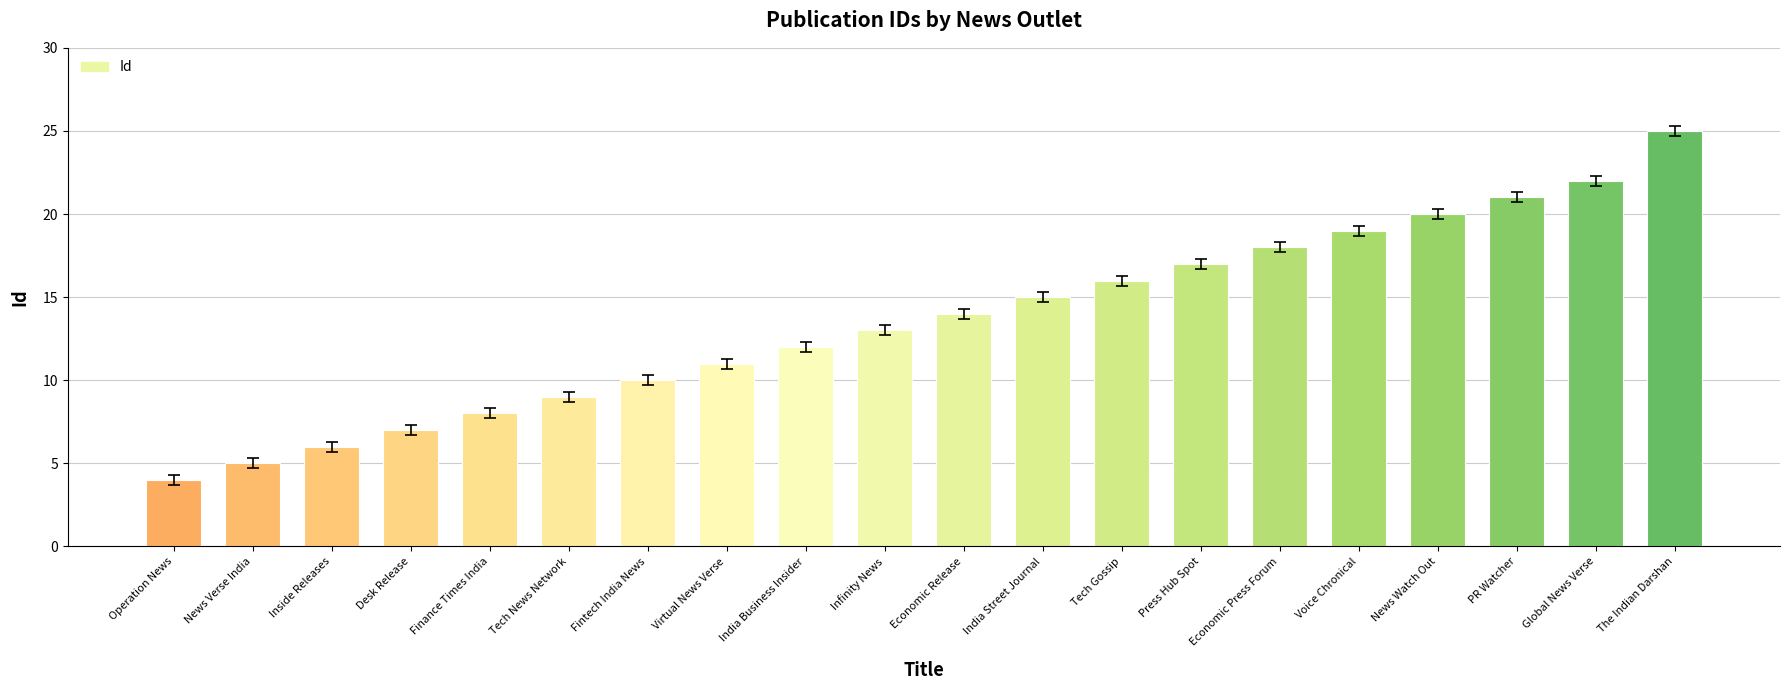

What is the change in value from Desk Release to Economic Release?

+7